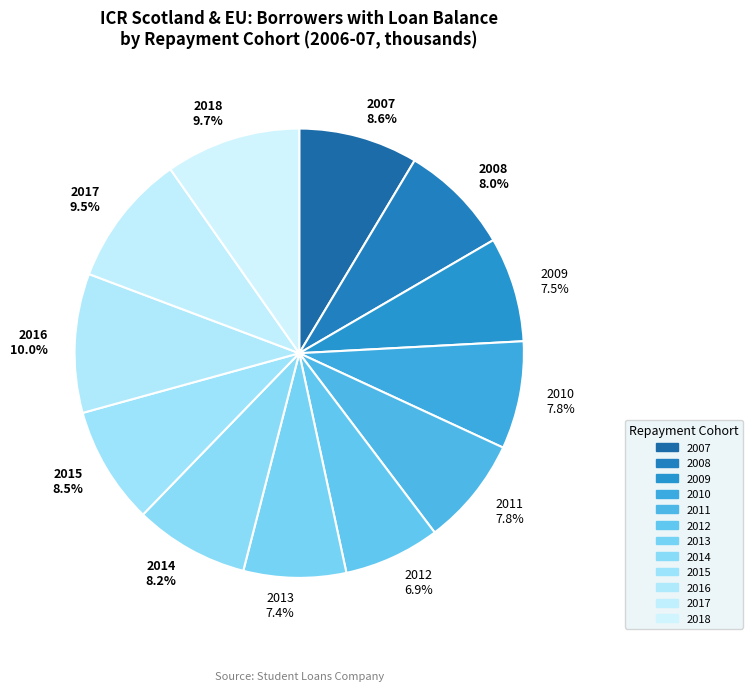

What portion of the pie excludes 2015?

91.5%